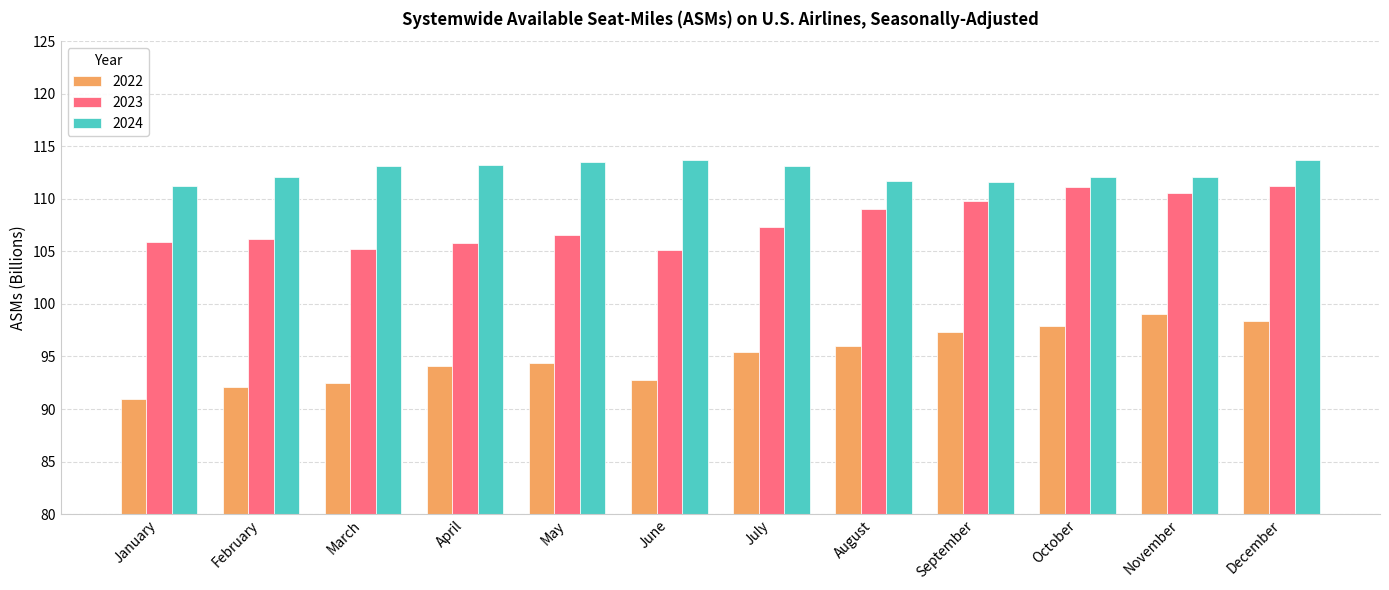

The 2022 series shows 168.8 at August. True or false?

False